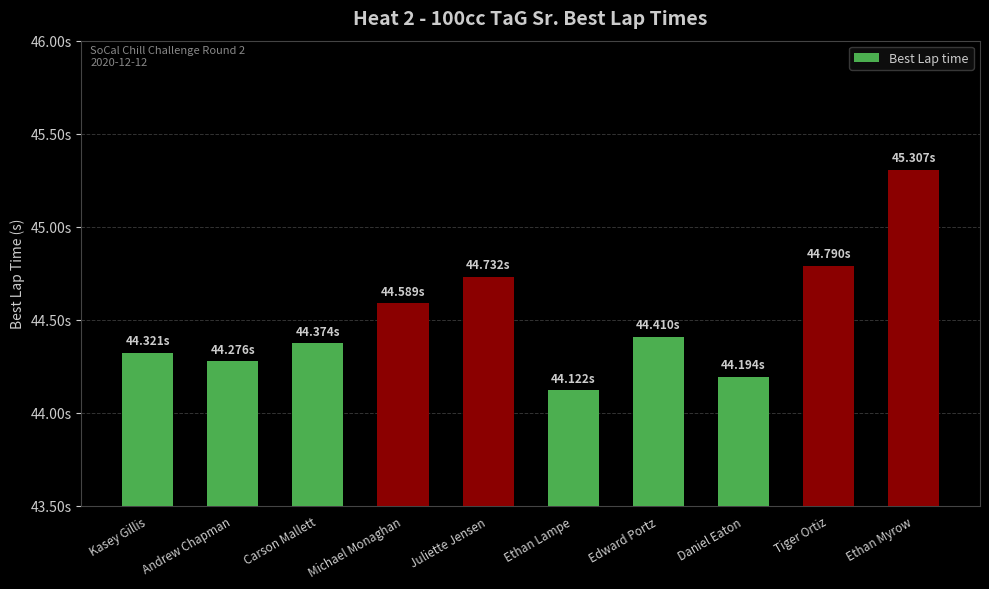

Does the chart contain any negative values?

No